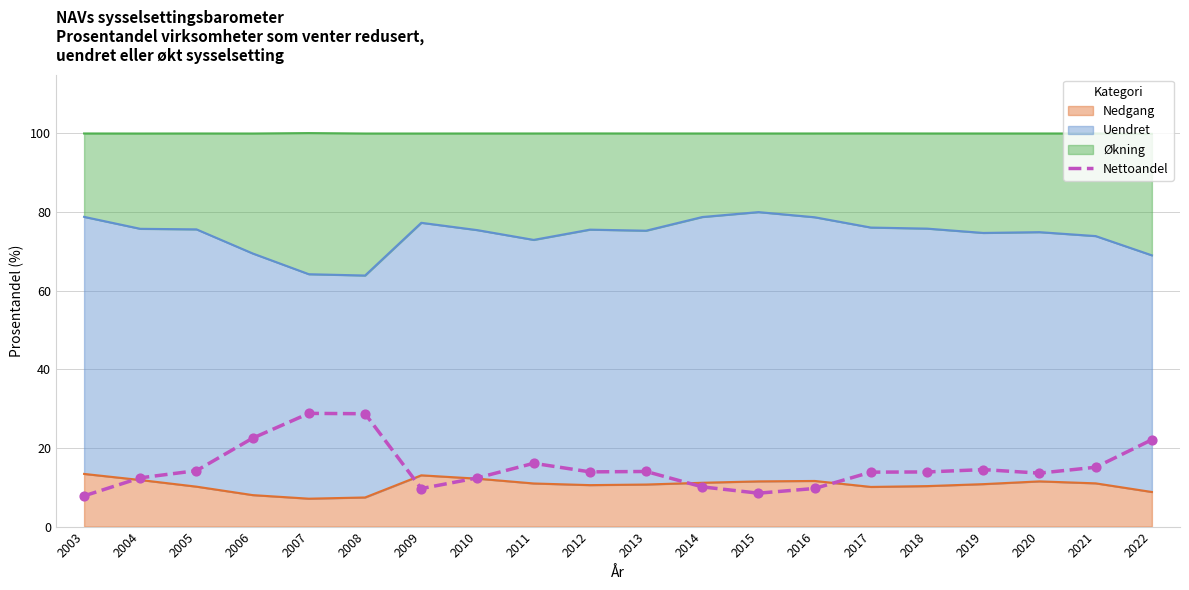

Approximately how many times larger is the value at 2019 compared to 2015?

1.7